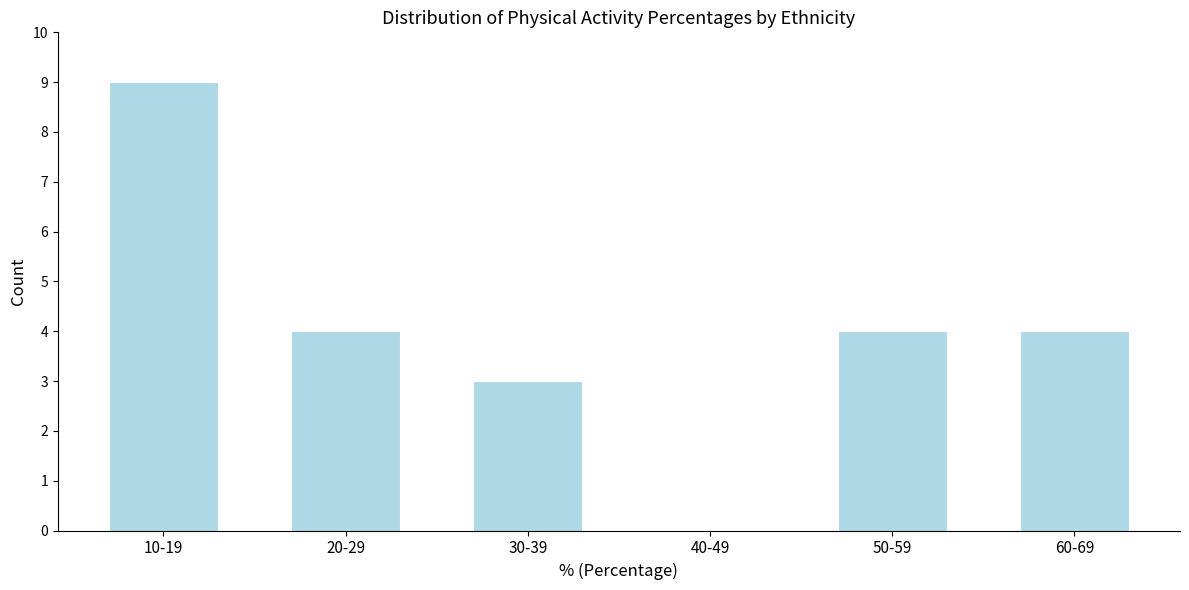

Reading right to left, what are all the values shown in this chart?

60-69=4	50-59=4	40-49=0	30-39=3	20-29=4	10-19=9